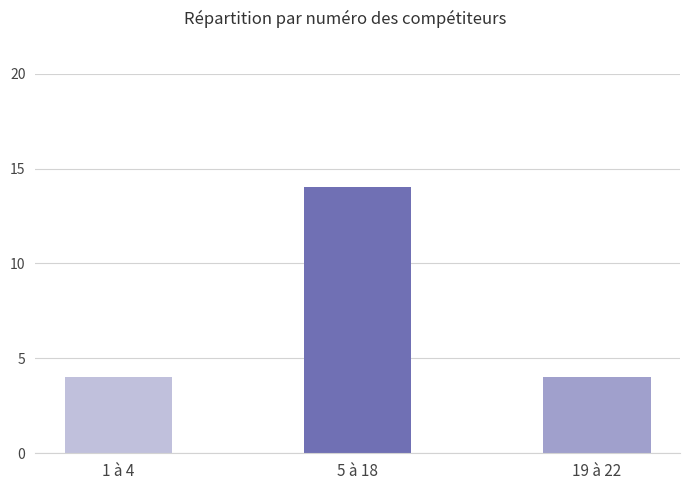

What is the sum of the values at 5 à 18 and 19 à 22?

18